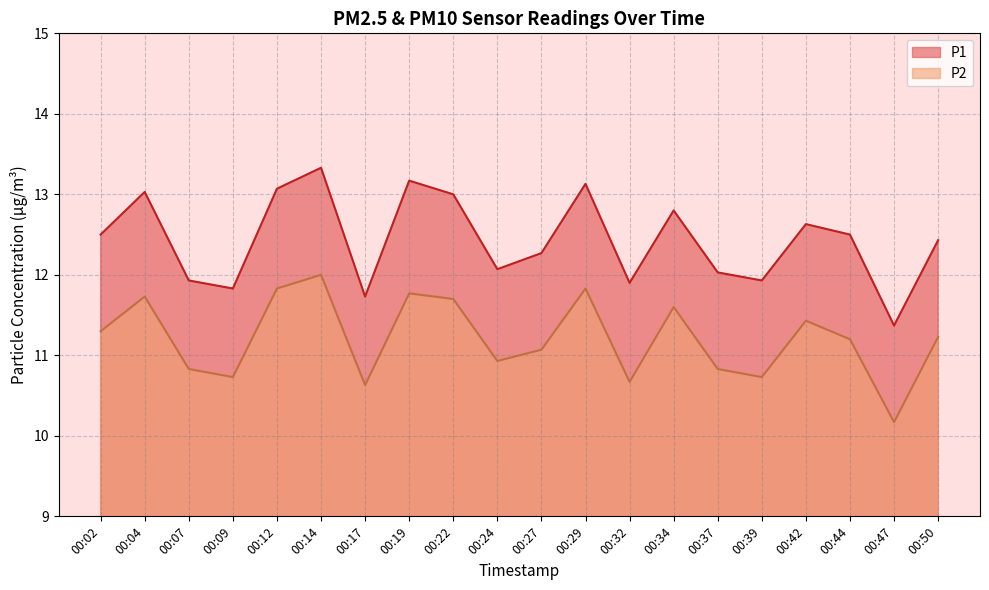

Does the chart display data point markers on the line(s)?

No